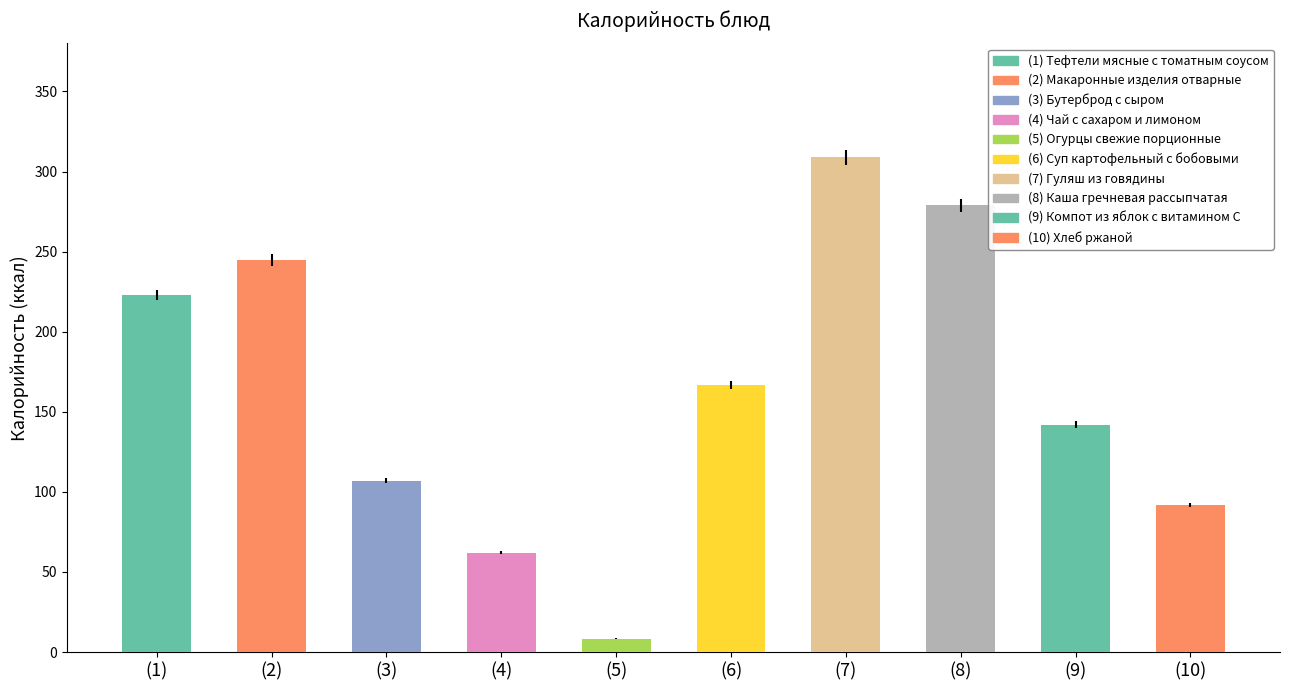

Reading left to right, extract all data points from this chart.

Тефтели мясные с томатным соусом=223.0	Макаронные изделия отварные=245.0	Бутерброд с сыром=107.0	Чай с сахаром и лимоном=62.0	Огурцы свежие порционные=8.4	Суп картофельный с бобовыми=167.0	Гуляш из говядины=309.0	Каша гречневая рассыпчатая=279.0	Компот из яблок с витамином С=142.0	Хлеб ржаной=92.0